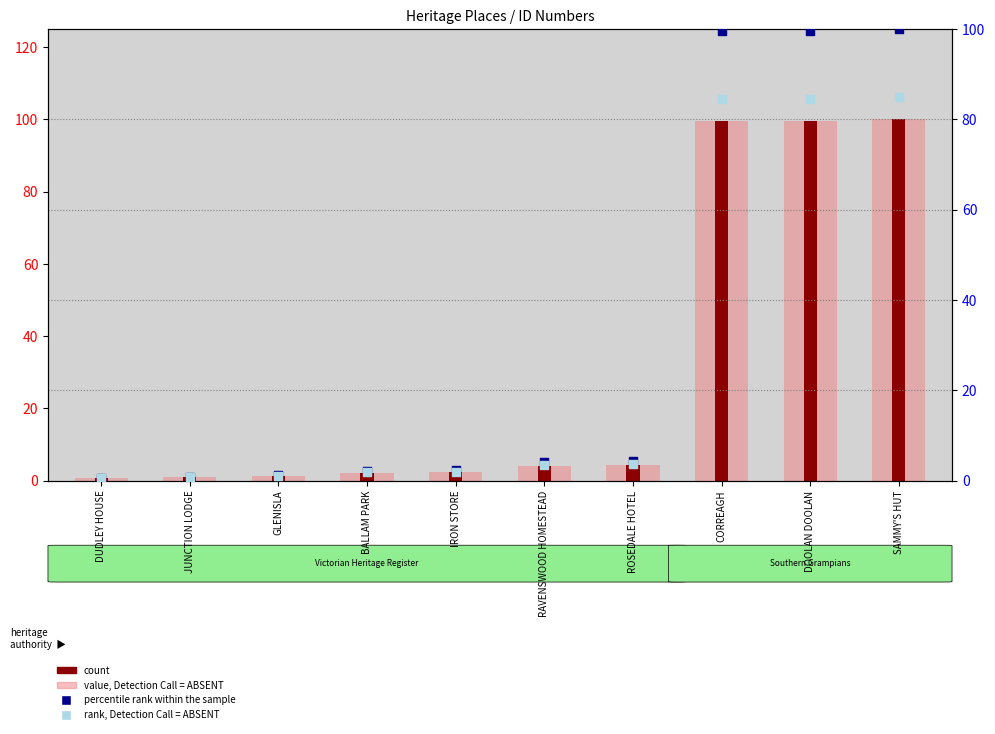

Which series has the widest spread of Y values?

value, Detection Call = ABSENT